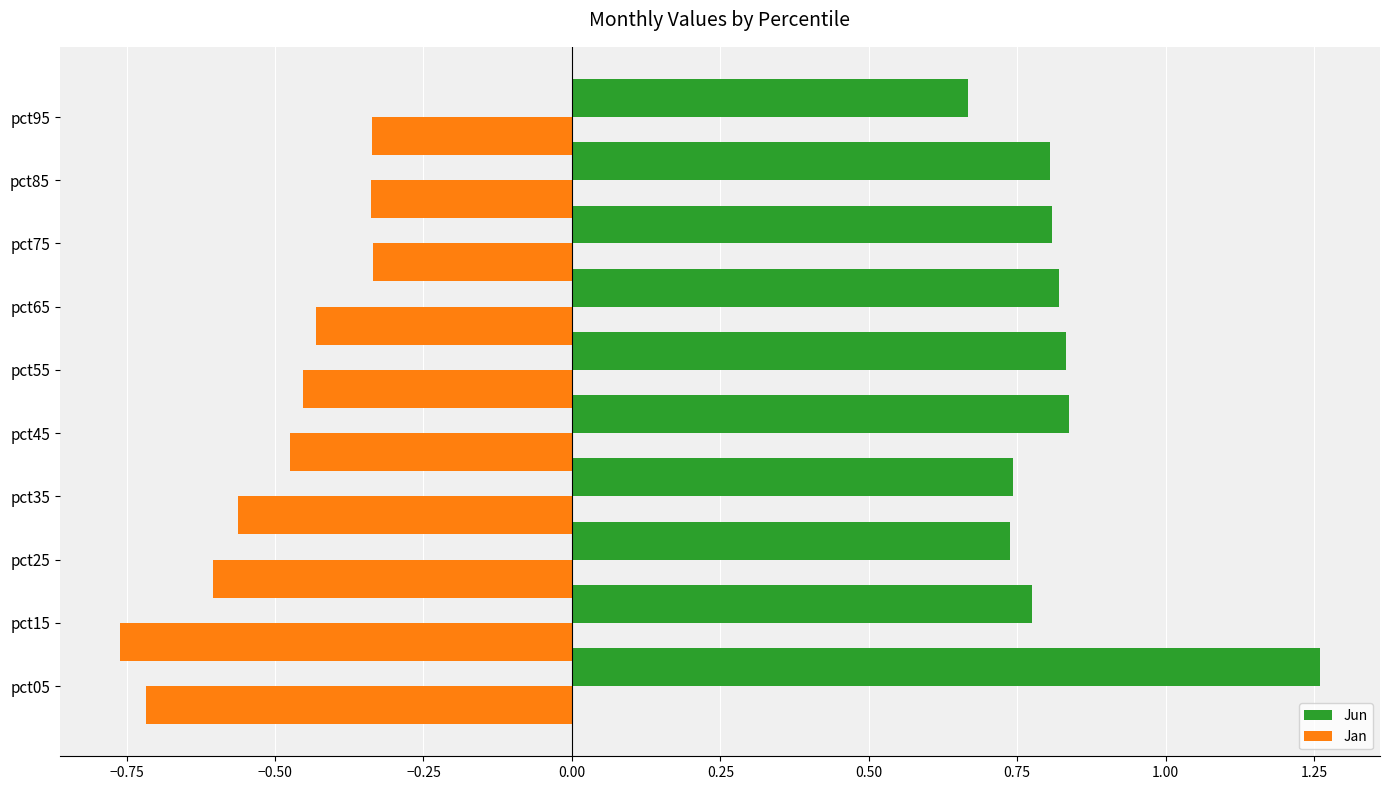

Read the Jan value at pct05.

-0.7